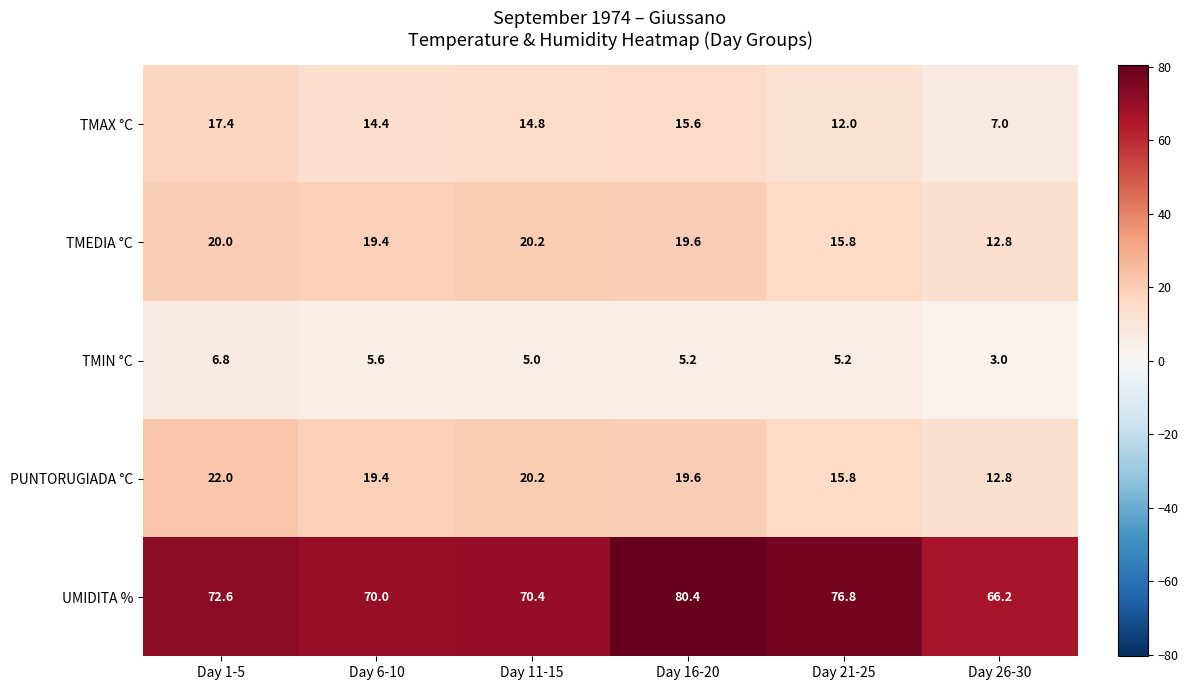

Where does the TMEDIA °C series first go above 19?

Day 1-5